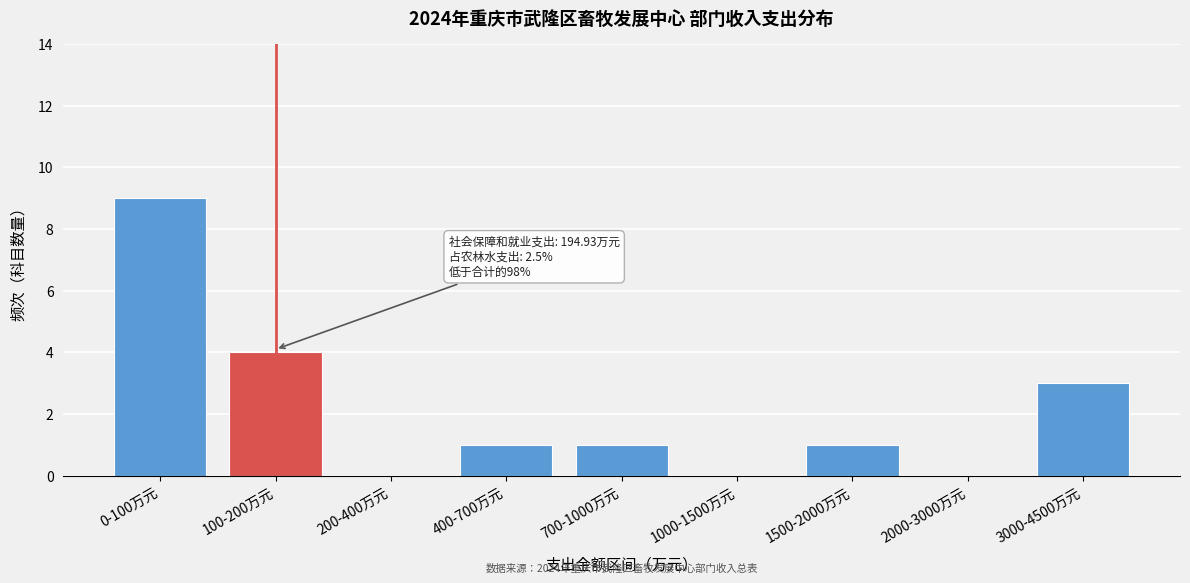

Reading right to left, list all the values displayed in this chart.

3000-4500万元=3	2000-3000万元=0	1500-2000万元=1	1000-1500万元=0	700-1000万元=1	400-700万元=1	200-400万元=0	100-200万元=4	0-100万元=9